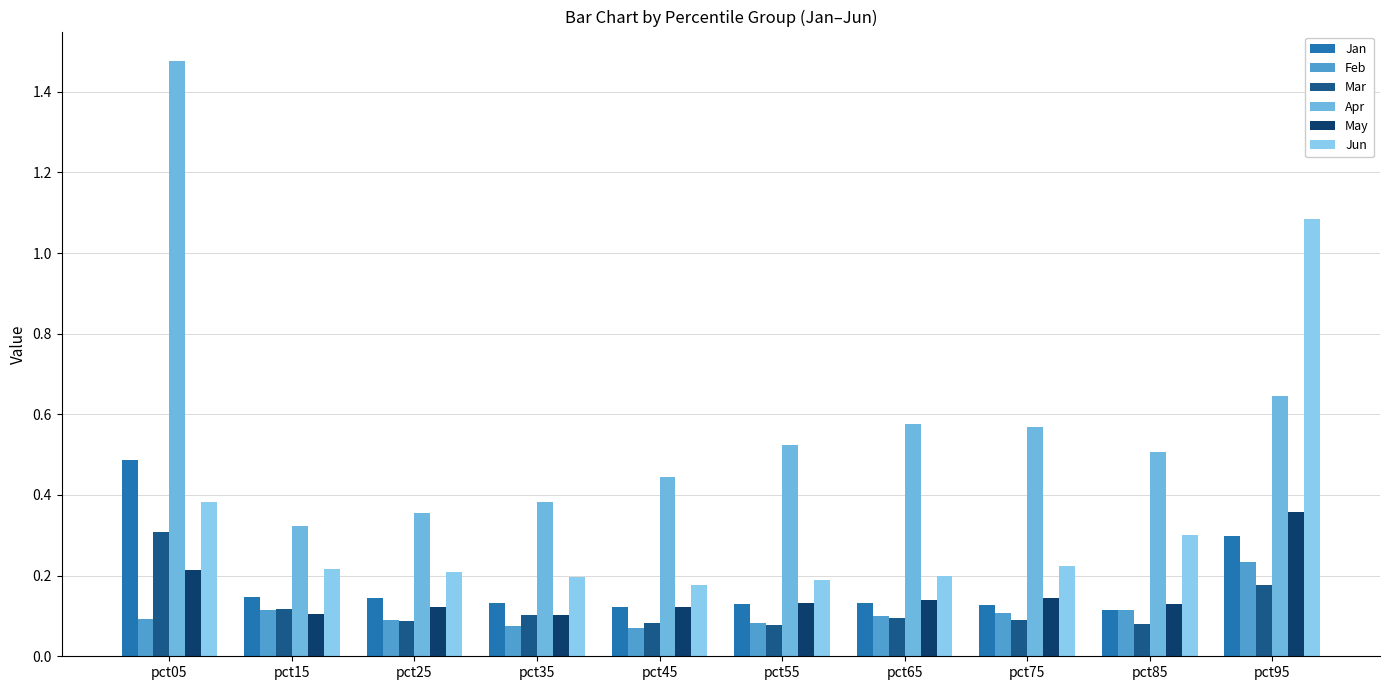

What are all the series names shown in the legend?

Jan, Feb, Mar, Apr, May, Jun